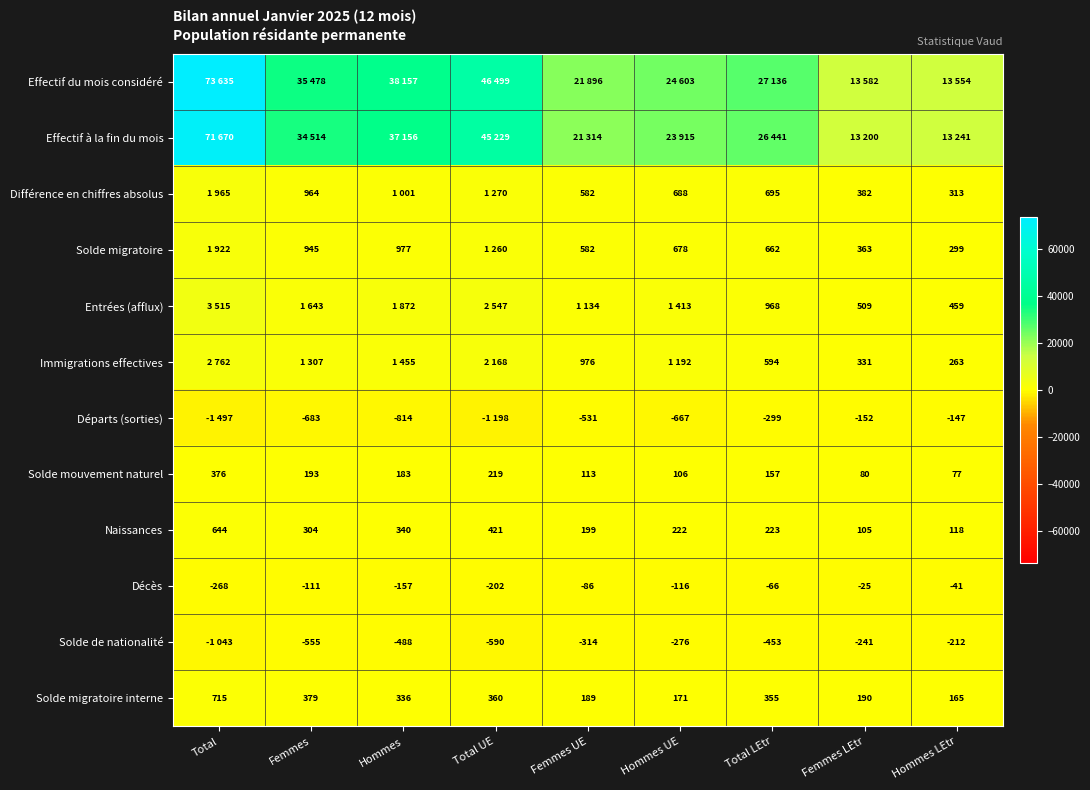

Is the value of Immigrations effectives at Hommes LEtr greater than the value of Solde mouvement naturel at Hommes?

Yes